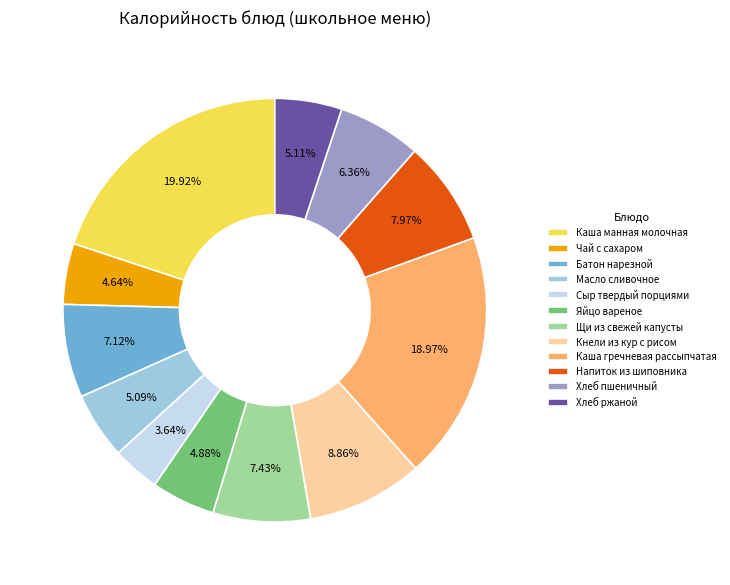

To the nearest percent, what is the difference between the Яйцо вареное and Кнели из кур с рисом slice percentages?

4%